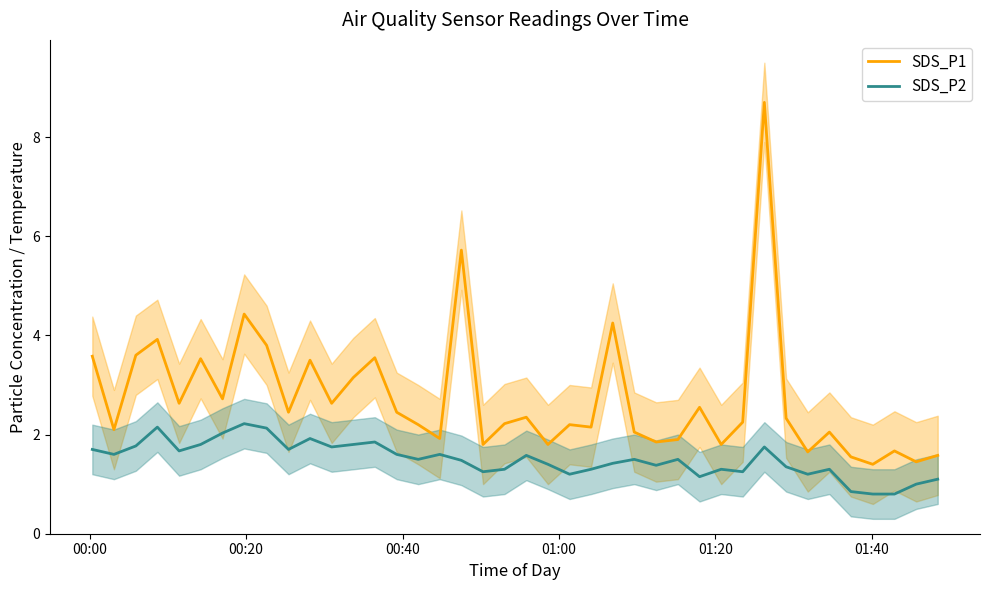

How many lines are shown in the chart?

2